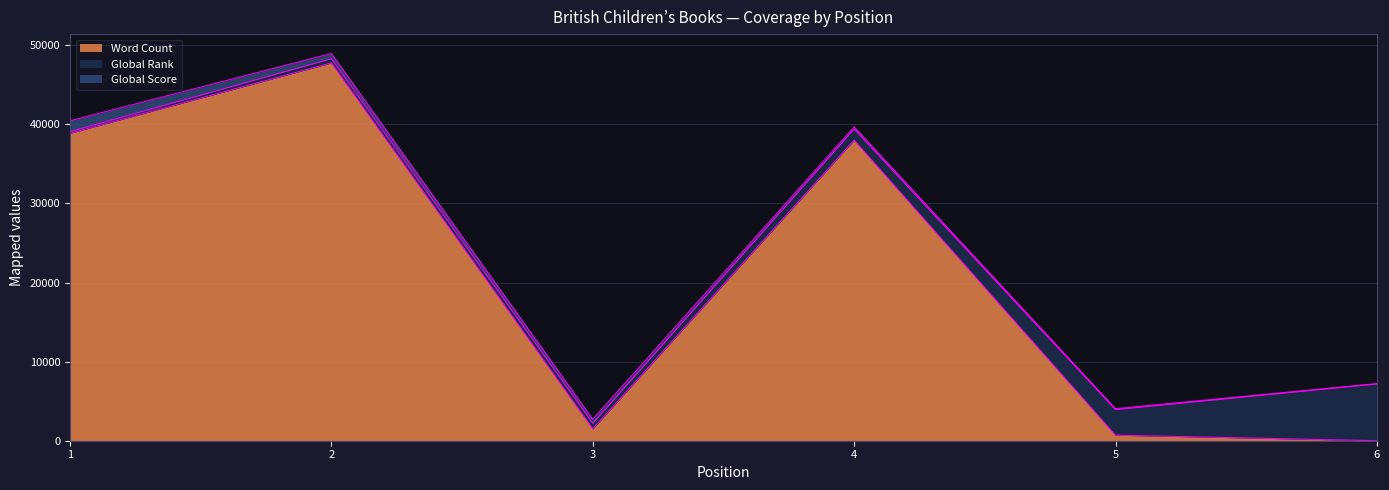

Which series has the widest spread of values?

Word Count